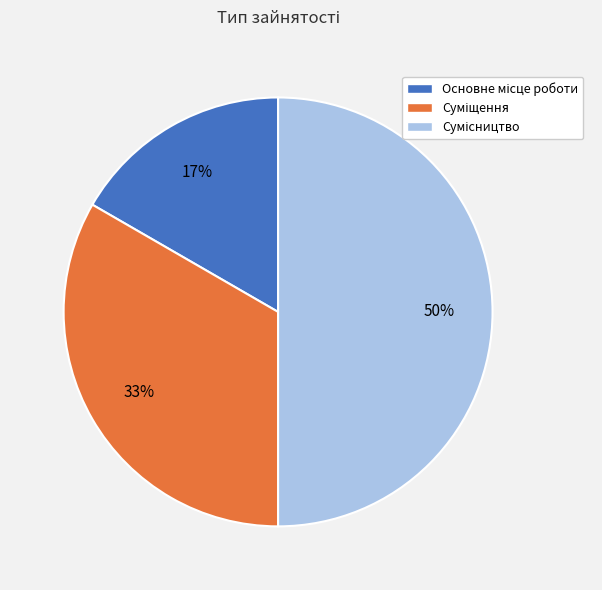

To the nearest percent, what is the difference between the largest and smallest slice percentages?

33%